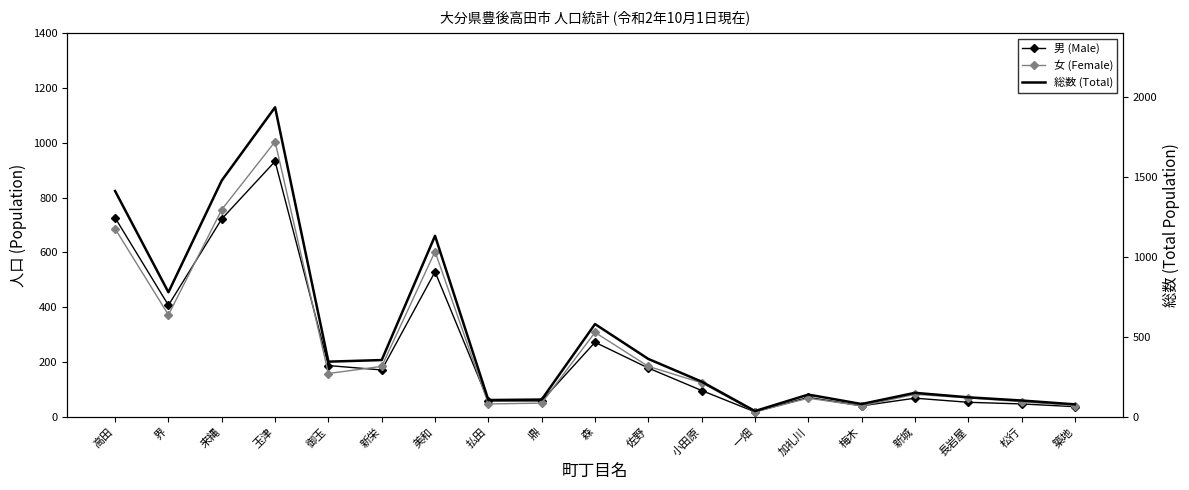

At which label is 男 (Male) closest to 475?

美和